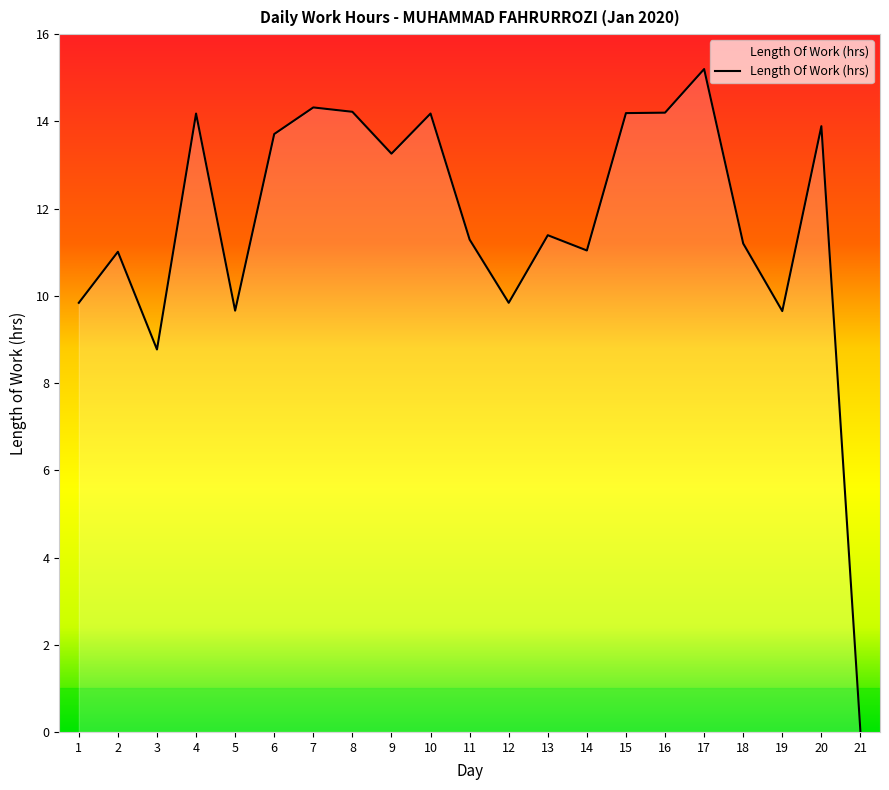

What is the difference between the maximum and minimum values?

15.2